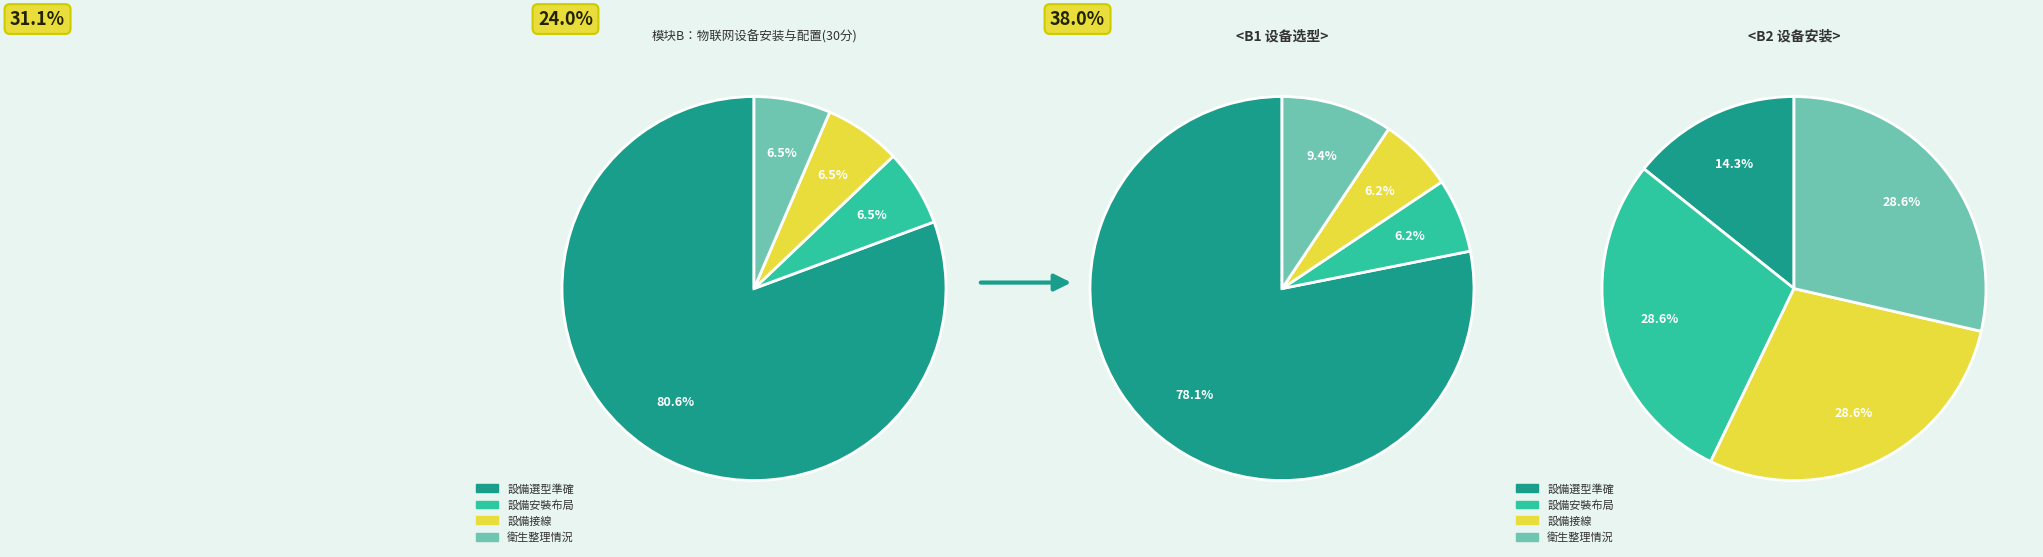

To the nearest percent, what is the difference between the 3 and 0 slice percentages?

74%